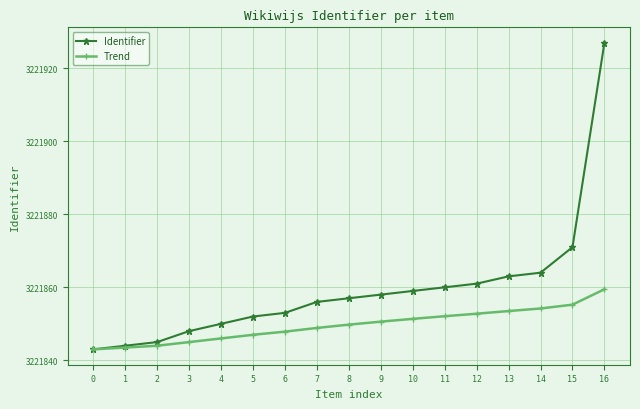

List the series in order of their peak value, highest first.

Identifier, Trend